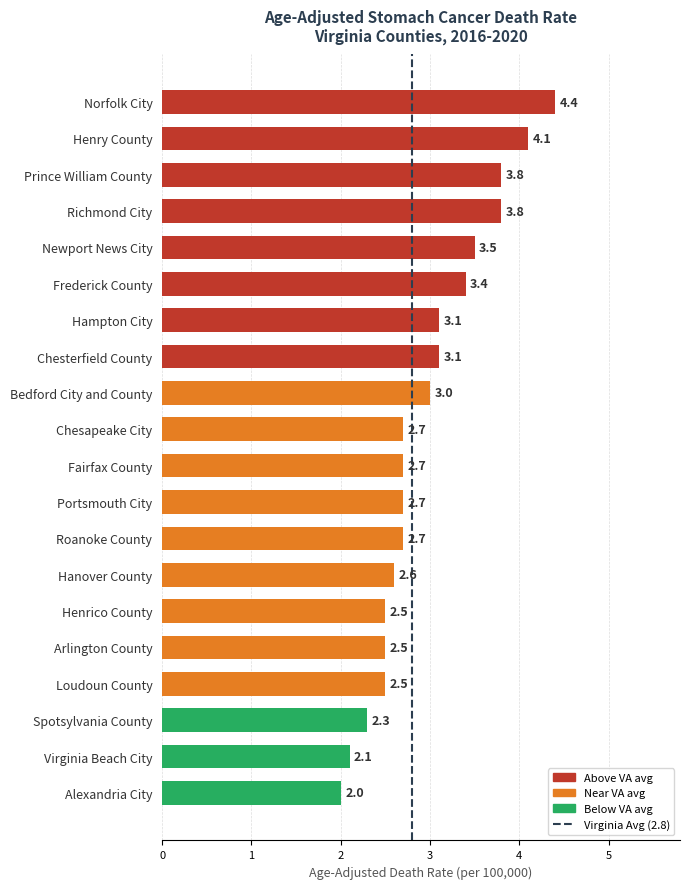

What is the maximum value shown in the chart?

4.4